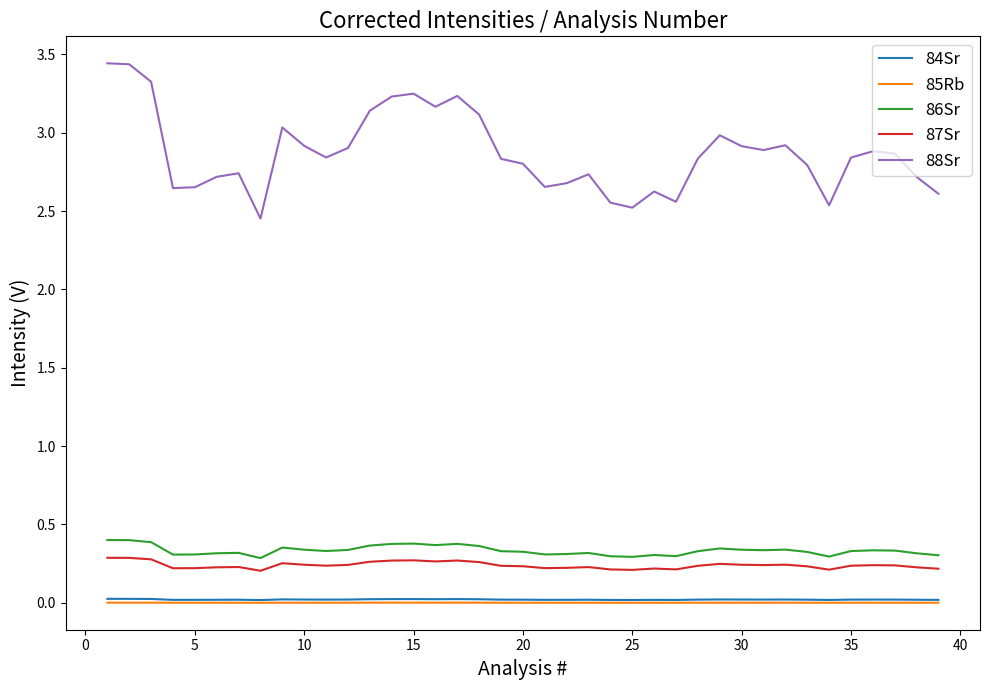

True or false: 84Sr and 87Sr intersect in this chart.

False